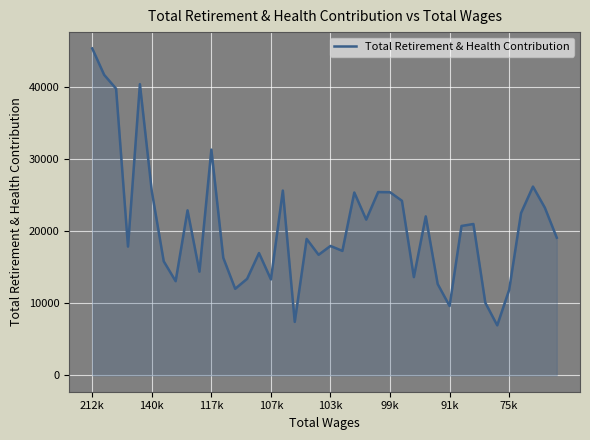

What is the greatest value displayed?

45394